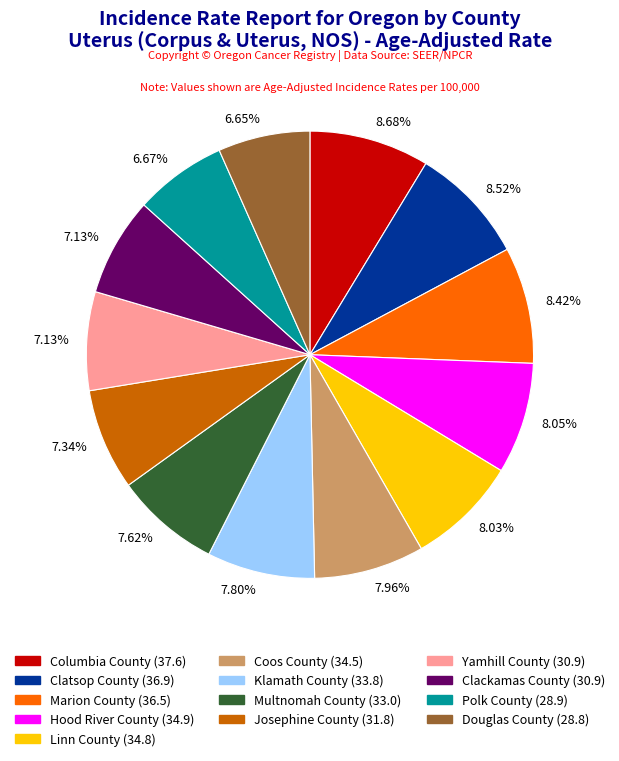

What percentage do Multnomah County and Marion County together represent?

16.0%